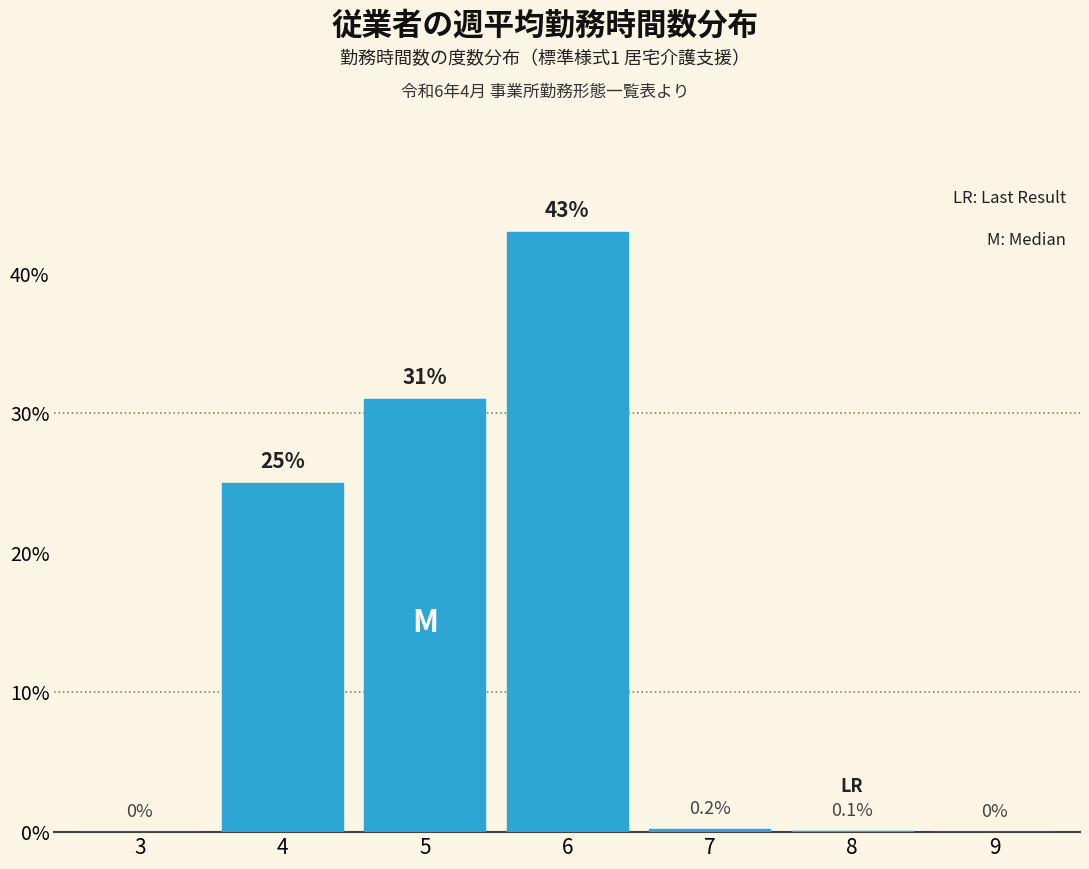

Reading right to left, list all the values displayed in this chart.

9=0.0	8=0.1	7=0.2	6=43.0	5=31.0	4=25.0	3=0.0